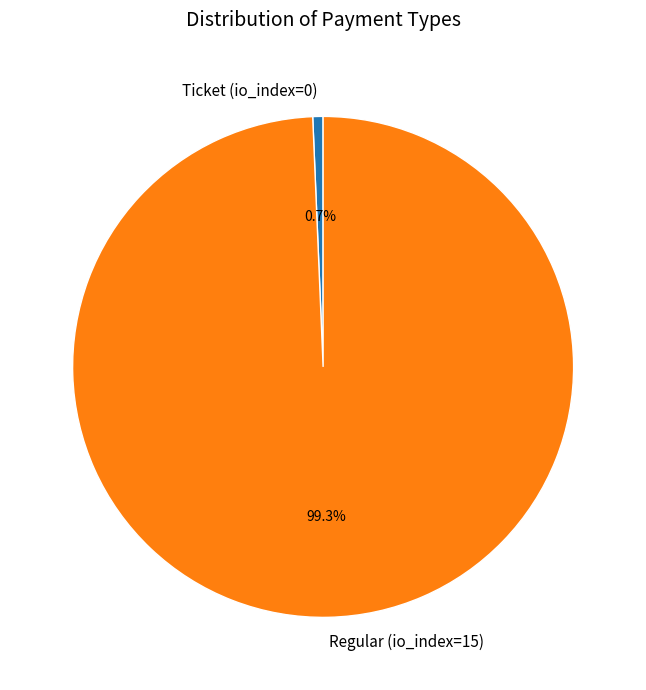

To the nearest percent, what is the difference between the largest and smallest slice percentages?

99%